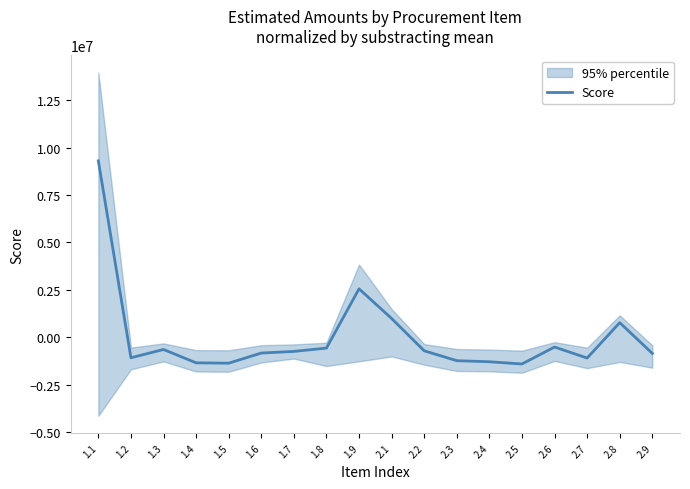

Reading left to right, transcribe all the data shown in this chart.

1.1=9301626.4	1.2=-1076211.6	1.3=-638427.6	1.4=-1343117.6	1.5=-1362388.6	1.6=-827390.6	1.7=-741496.6	1.8=-565490.6	1.9=2557842.4	2.1=994055.4	2.2=-709045.6	2.3=-1229901.6	2.4=-1286318.6	2.5=-1403430.6	2.6=-510265.6	2.7=-1090329.6	2.8=775193.4	2.9=-844902.6